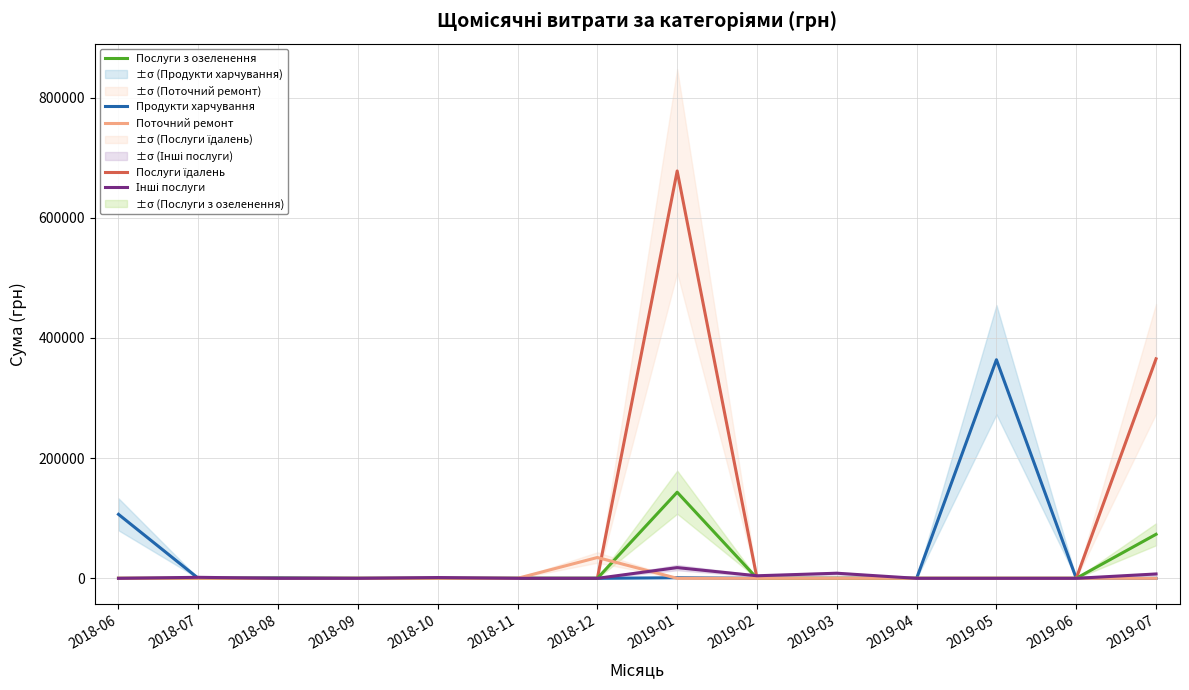

Rank the series by their maximum value, from lowest to highest.

Інші послуги, Поточний ремонт, Послуги з озеленення, Продукти харчування, Послуги їдалень